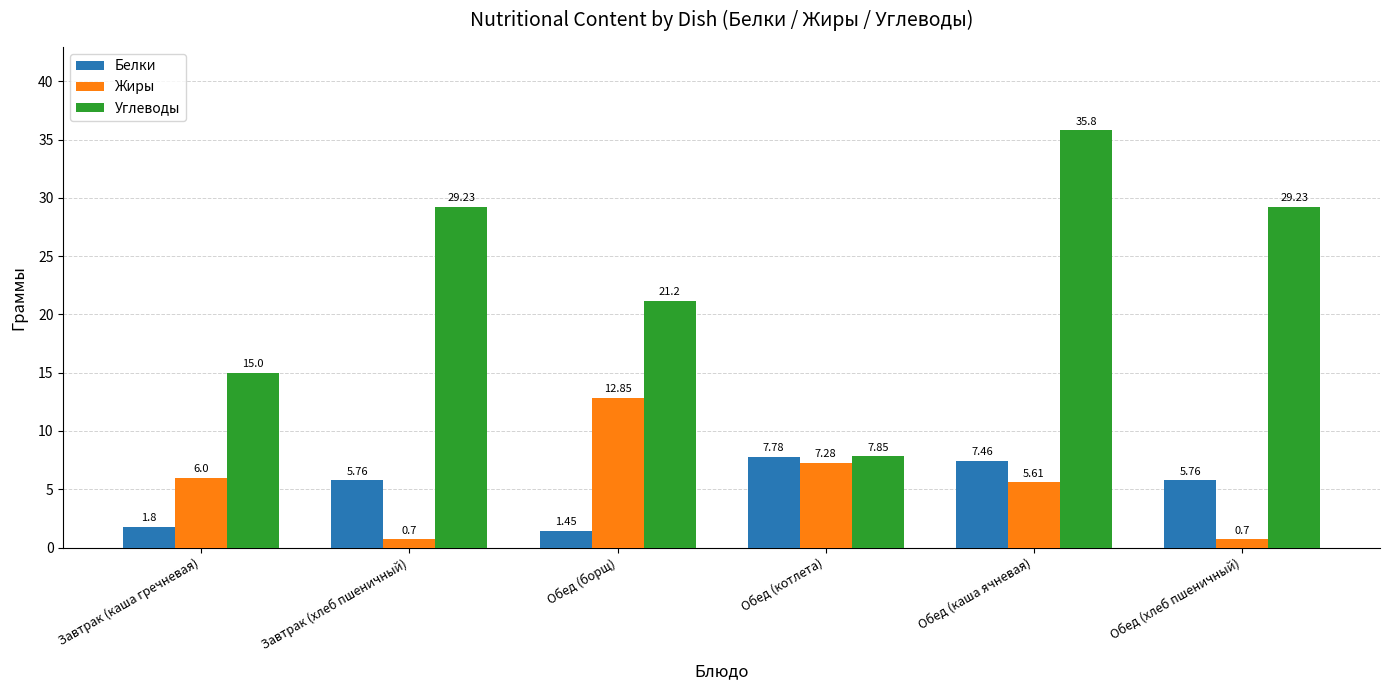

What value does the Жиры series have at Завтрак (каша гречневая)?

6.0